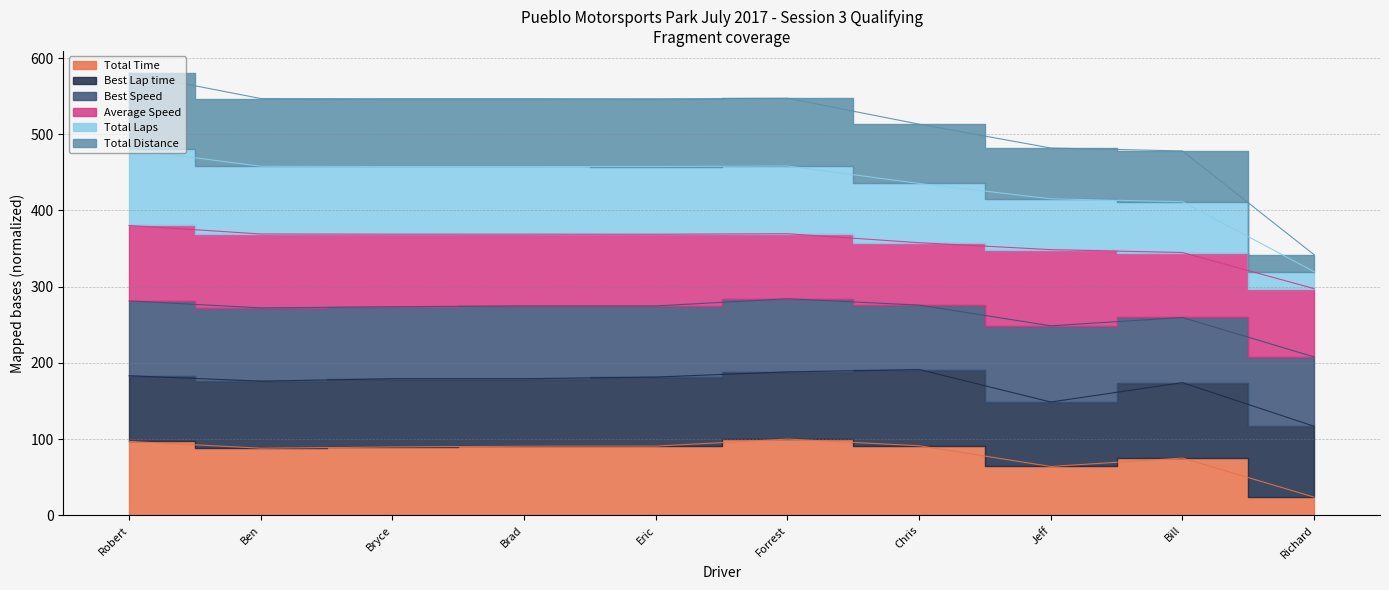

True or false: Total Time has more than 0 points higher than both neighbors.

True